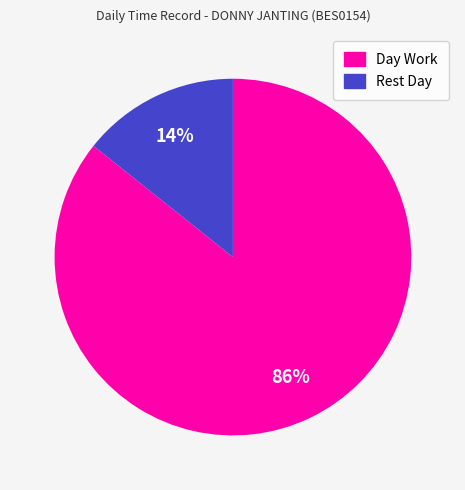

Is there a majority slice in this chart?

Yes